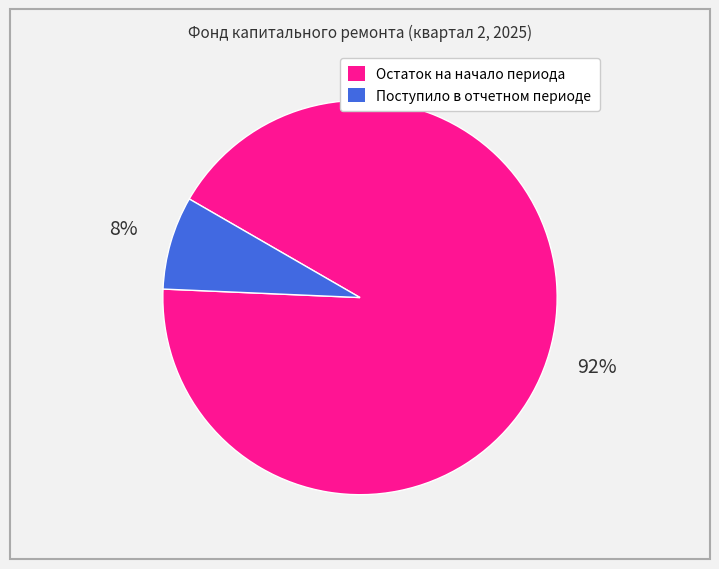

Combined, do Поступило в отчетном периоде and Остаток на начало периода account for over 50%?

Yes